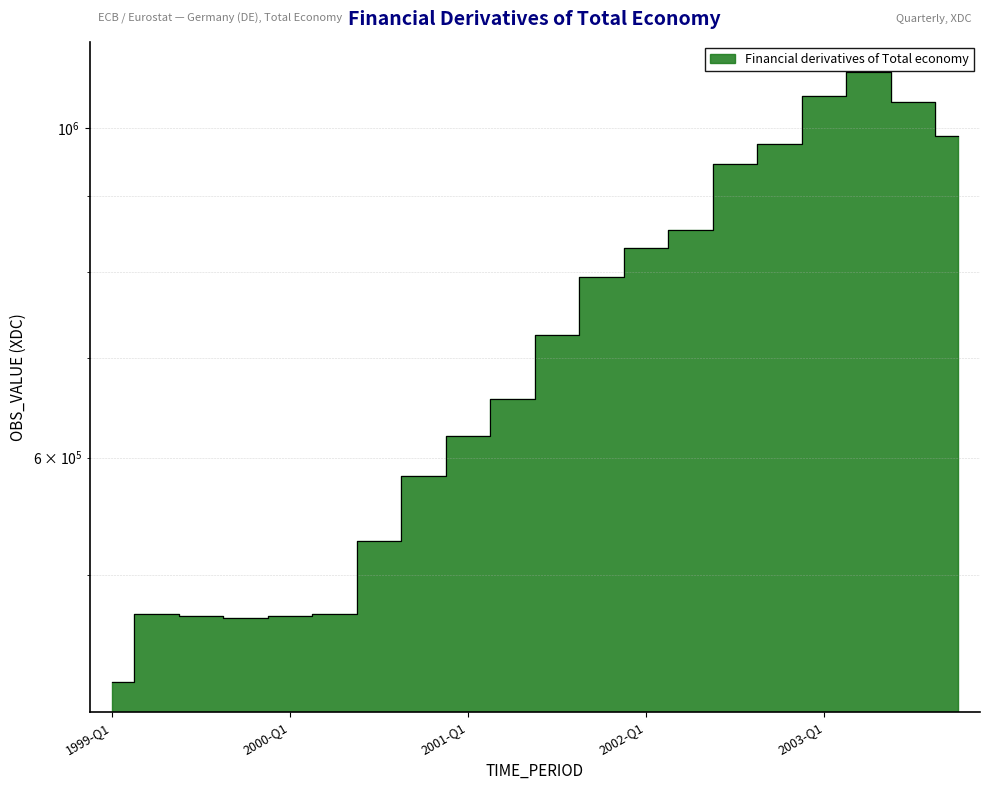

How many data points does each series have?

20